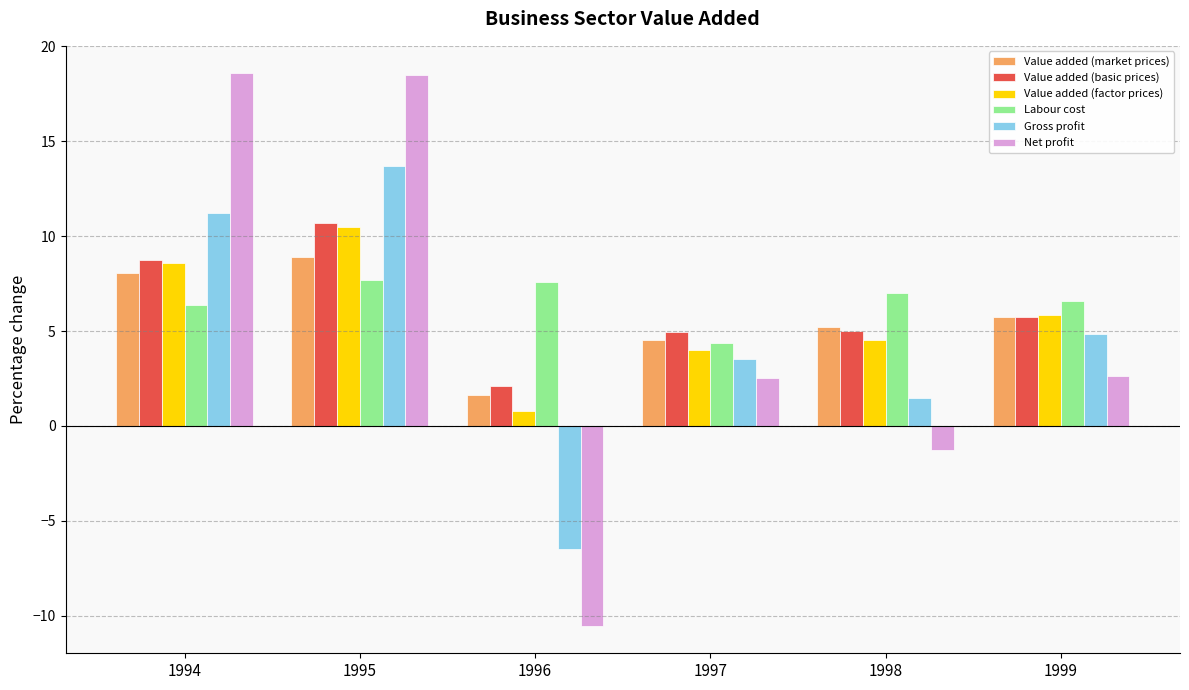

How many distinct data groups are displayed?

6